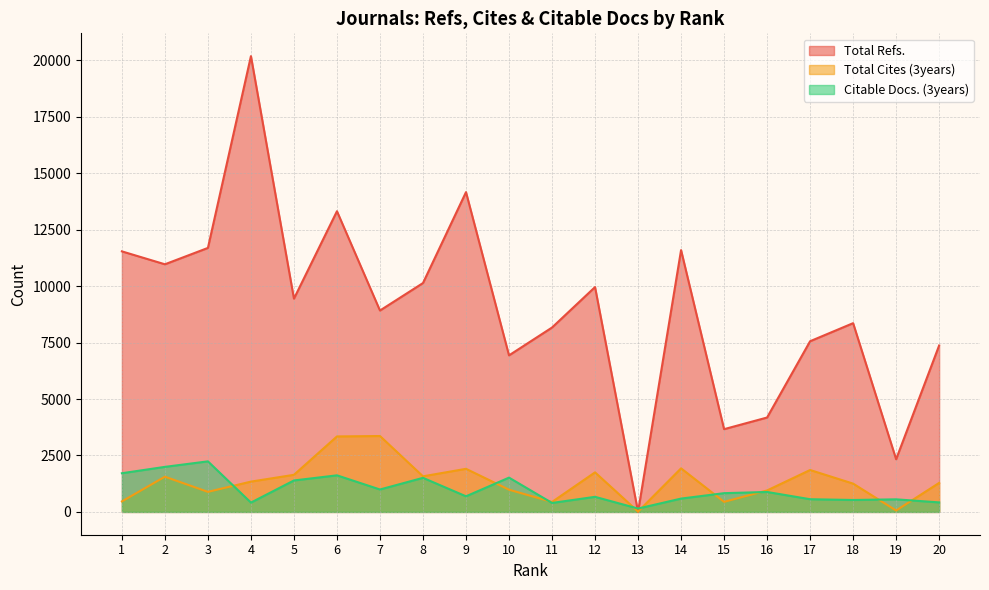

At which label is Total Cites (3years) closest to 1689?

5